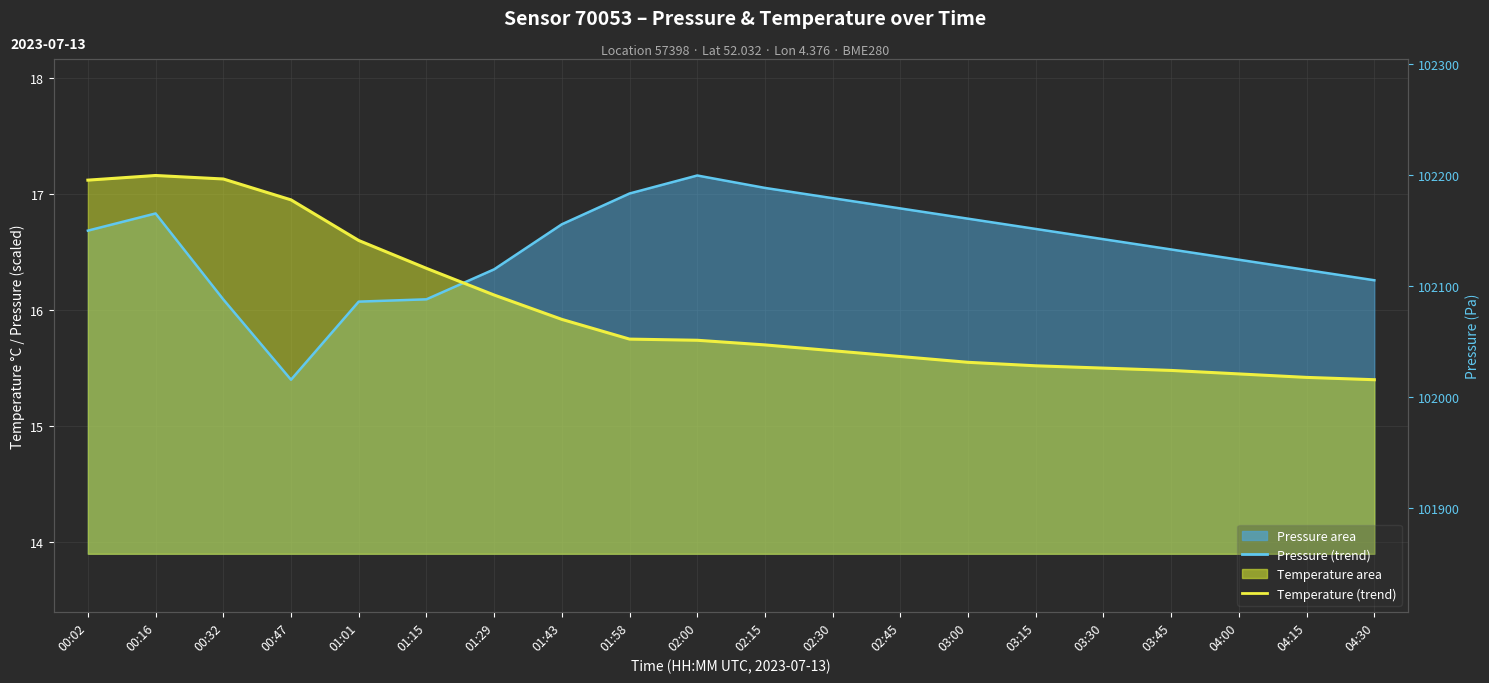

At which label does pressure (trend) first exceed 16?

00:02